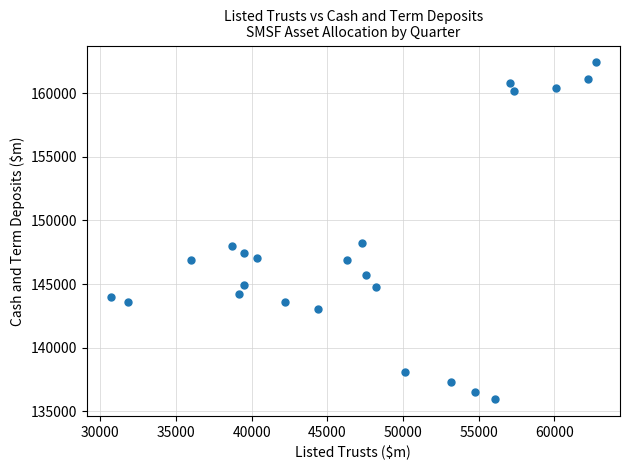

What is the range of Y values (max minus min)?

26449